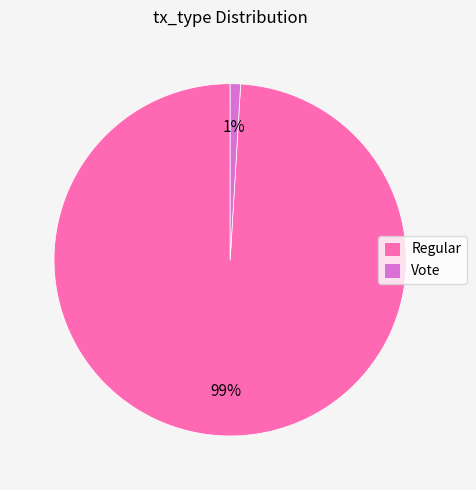

Is Vote the majority of the pie?

No